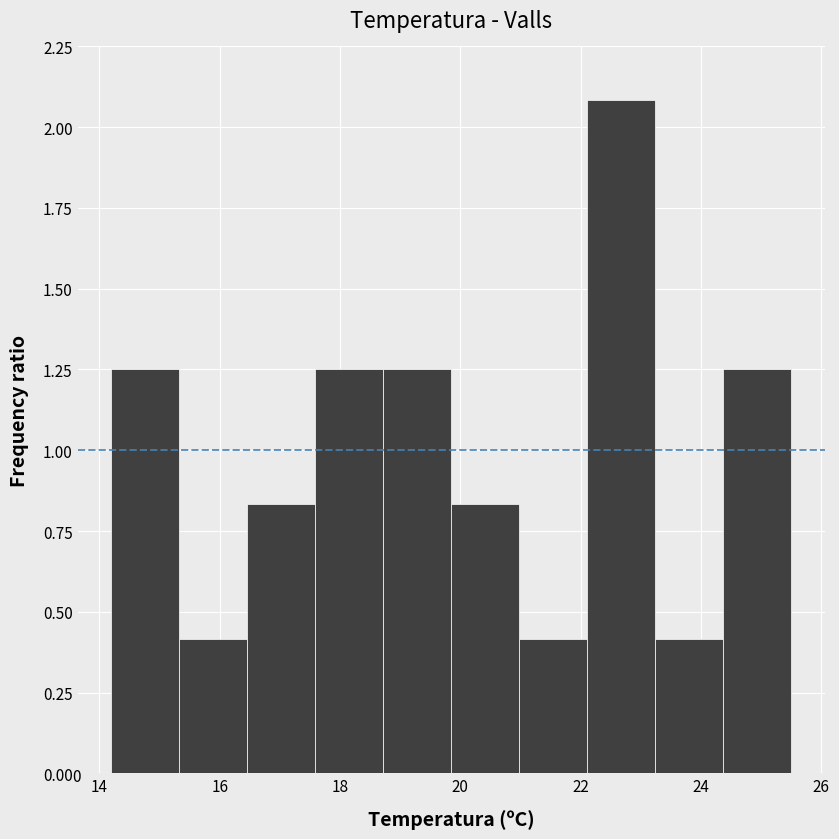

Over which range of the x-axis is the bar tallest?

22.2 to 23.2